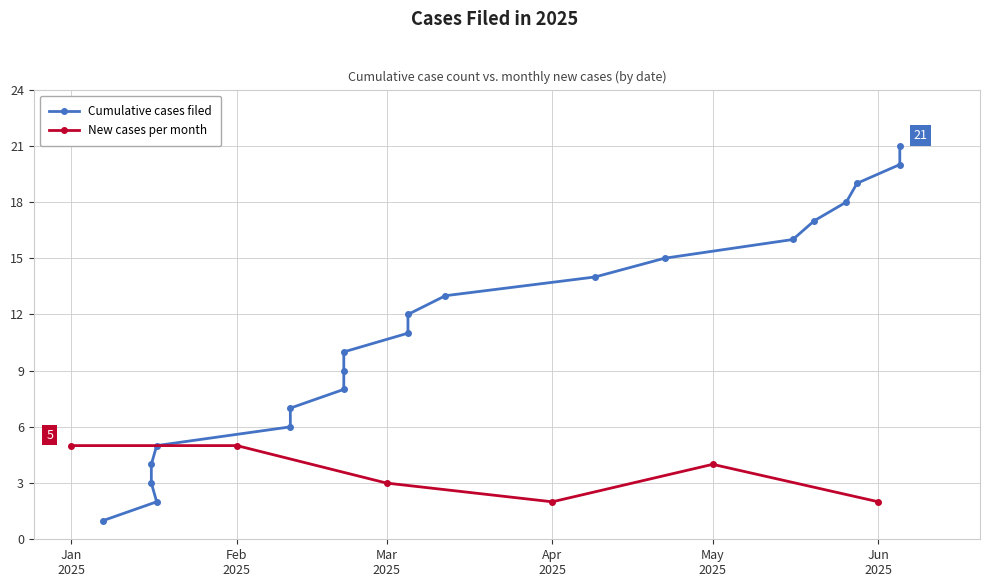

What is the smallest value displayed?

1